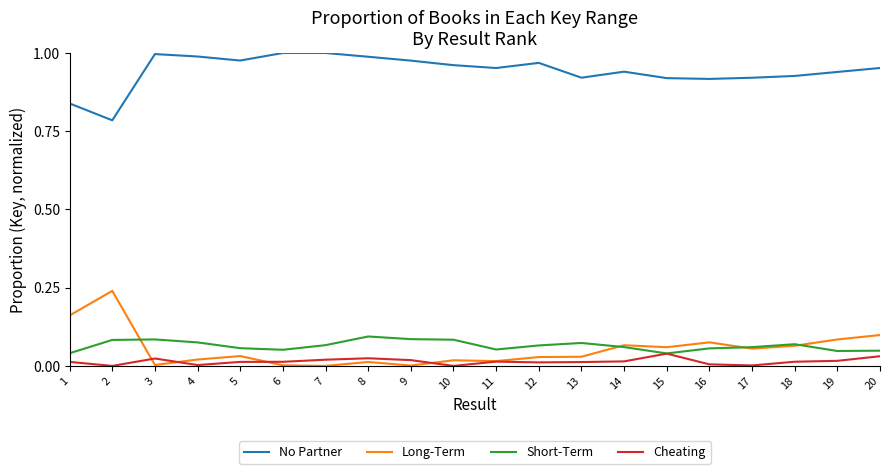

Is this an area chart (filled region under the line)?

No